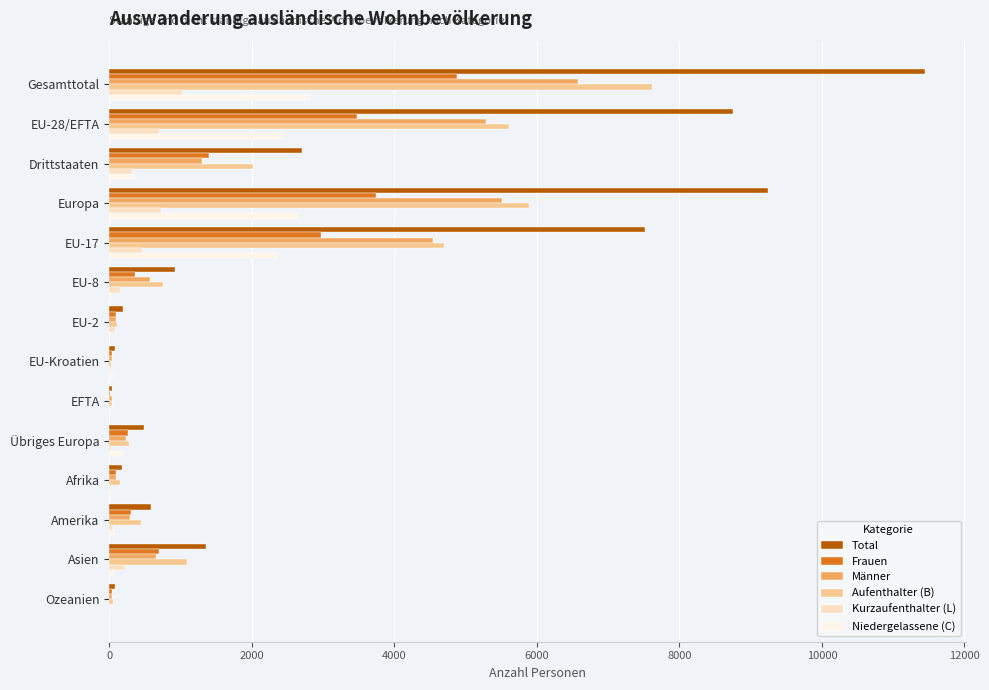

At which category is the sum across all series the highest?

Gesamttotal